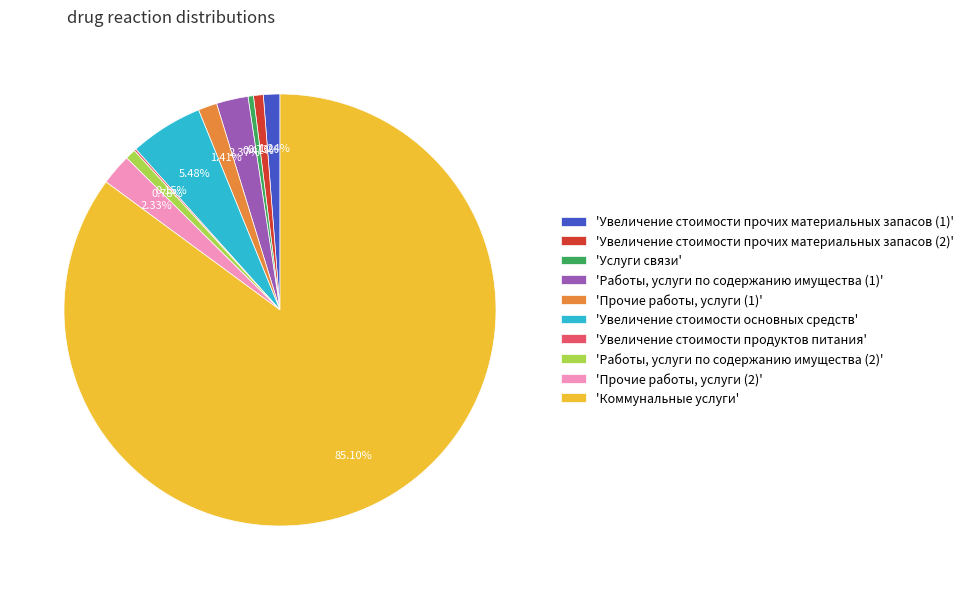

To the nearest percent, what is the difference between the largest and smallest slice percentages?

85%